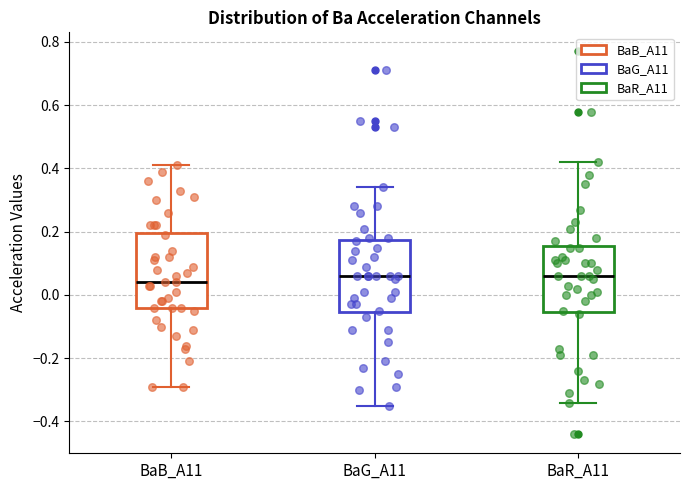

Where does the lower whisker of the box for BaB_A11 end on the y-axis? The values are not printed on the chart, so give them approximately, as read against the axis.

-0.28